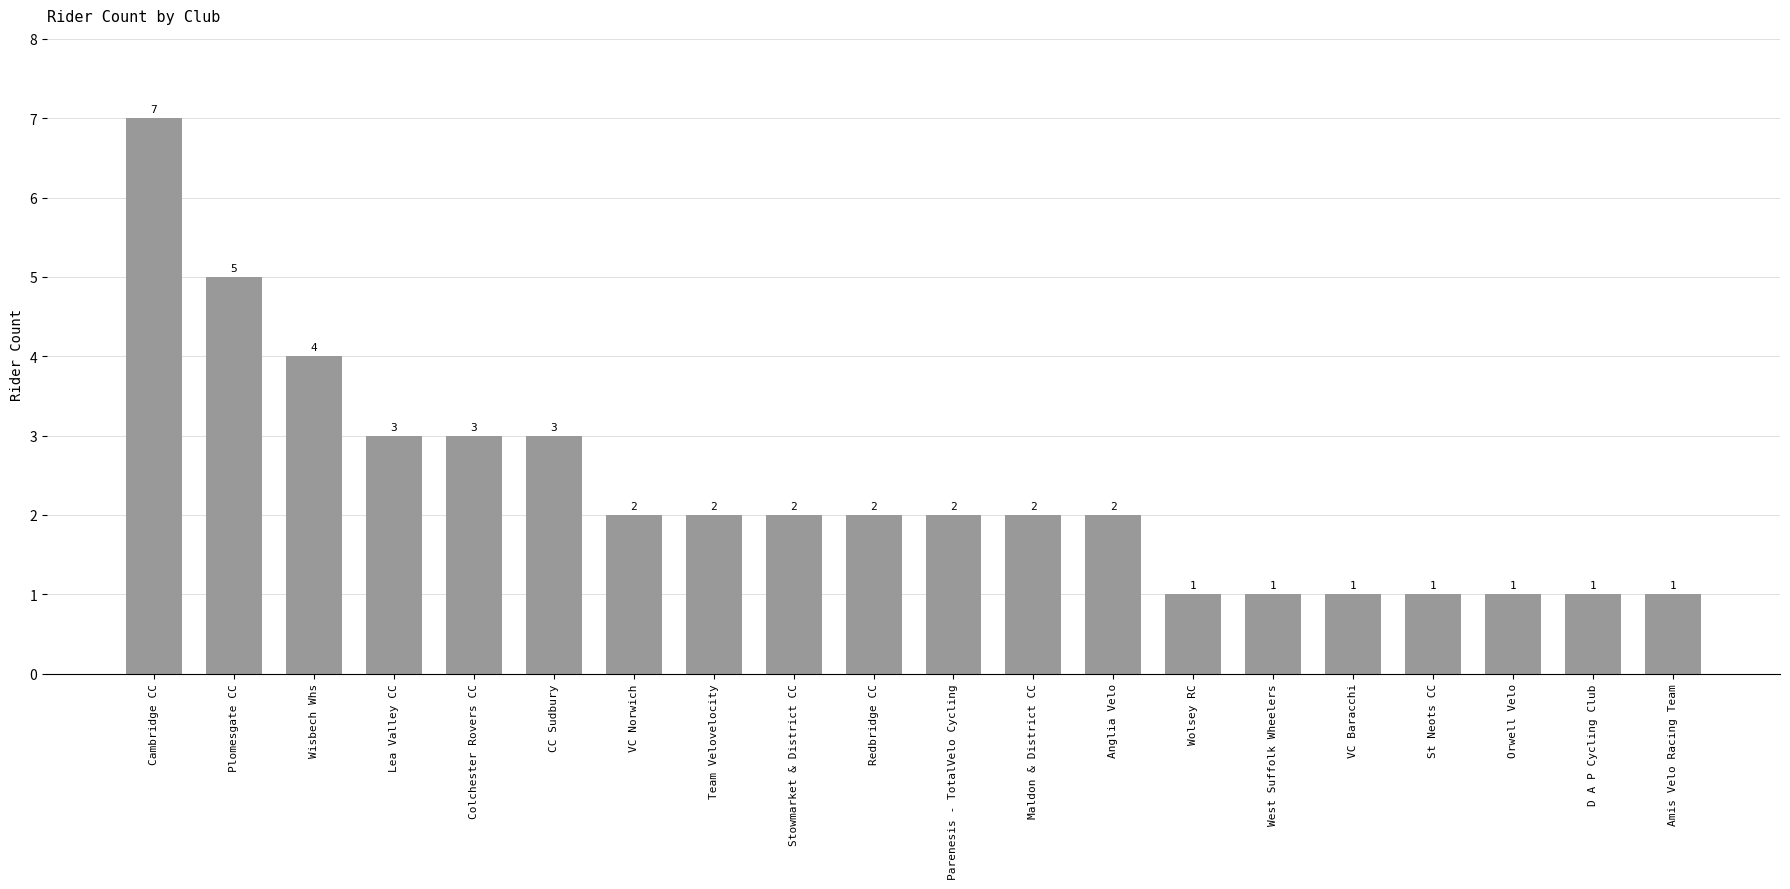

Which category has the highest value across all series?

Cambridge CC